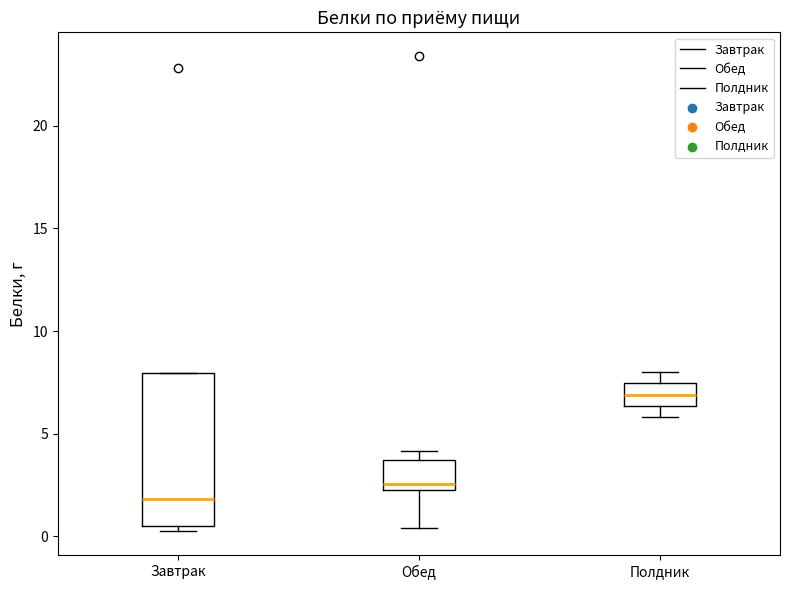

Which box's median line is the lowest?

Завтрак